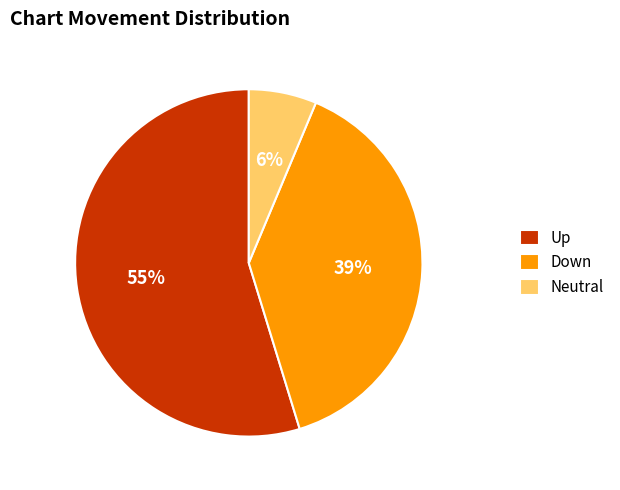

Do Neutral and Up together represent more than half of the pie?

Yes